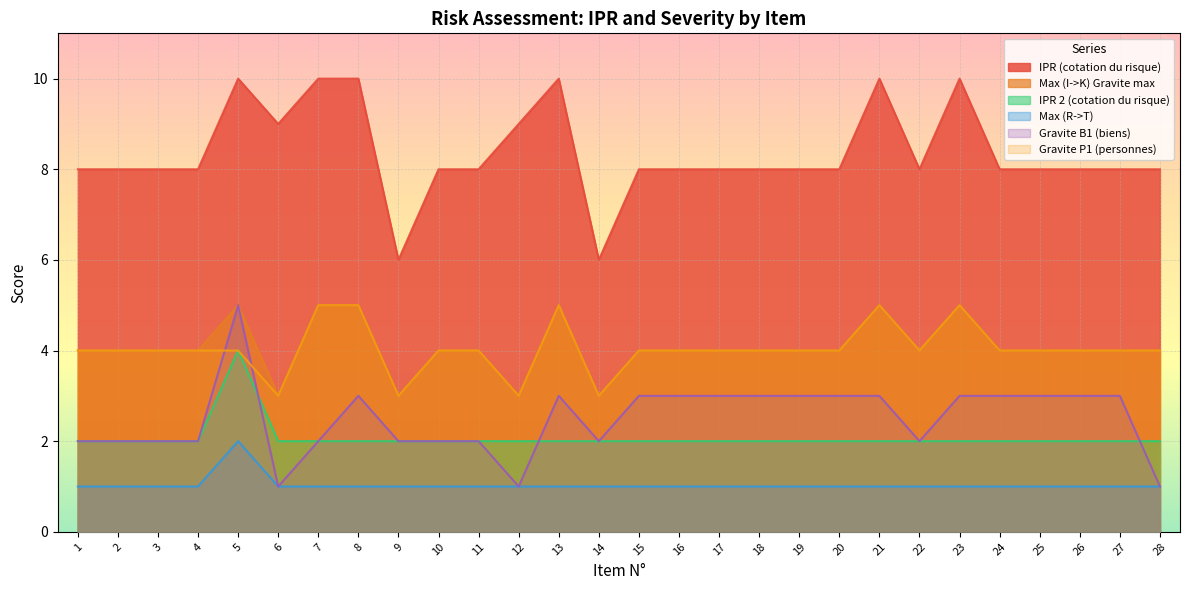

Is the value of Gravite B1 (biens) at 24 greater than the value of IPR 2 (cotation du risque) at 15?

Yes